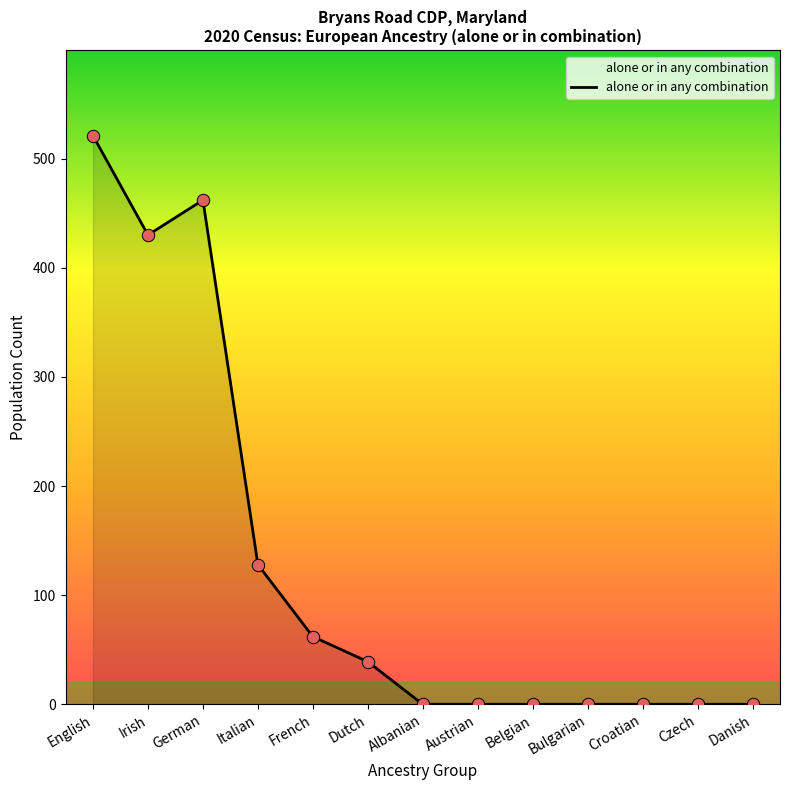

What is the change in value from Italian to Austrian?

-128